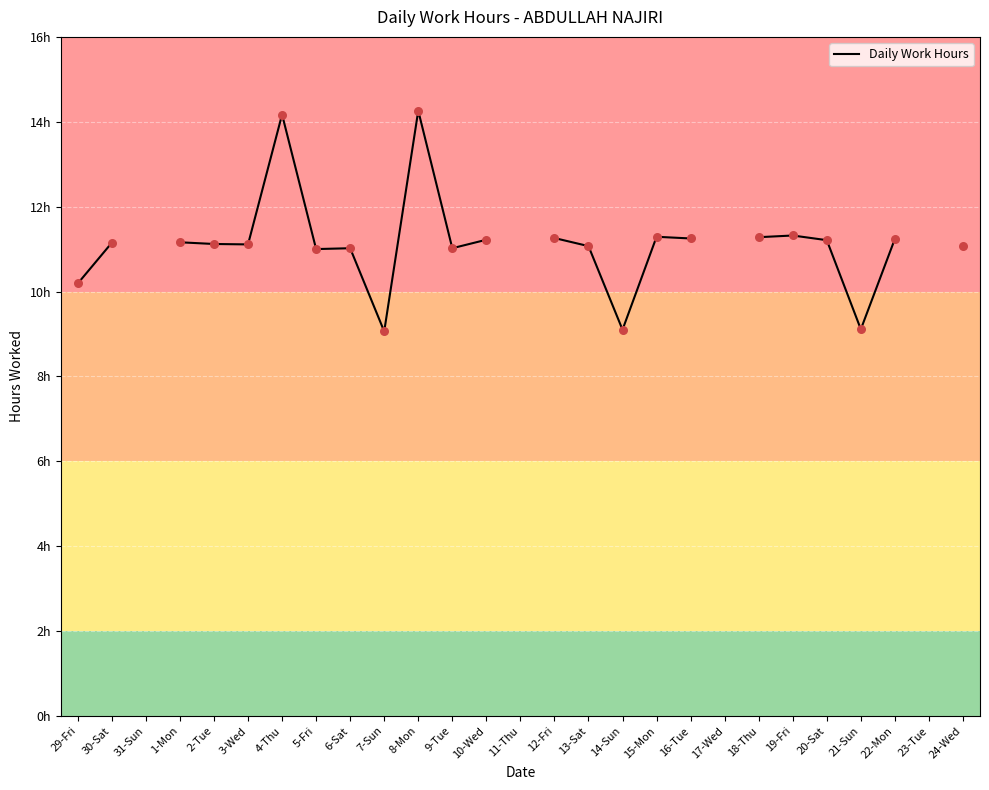

Between 19-Fri and 14-Sun, which is larger?

19-Fri